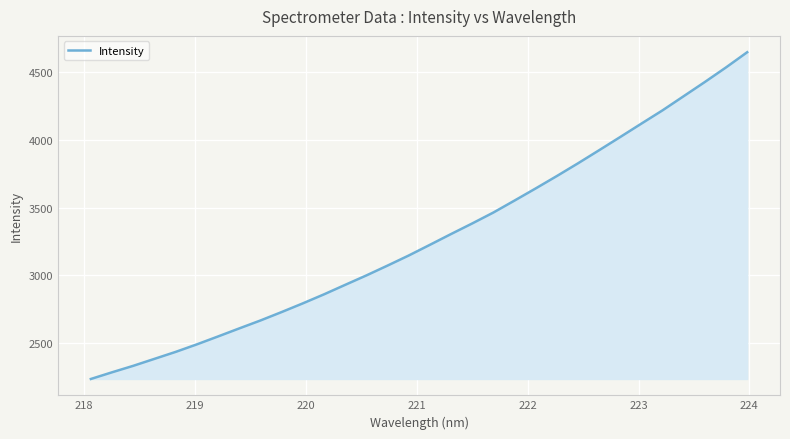

What is the difference between the maximum and minimum values?

2410.0